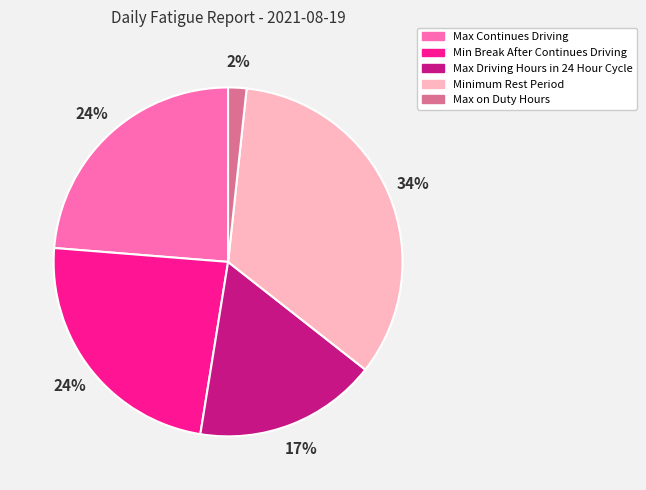

What is the largest slice in the pie chart?

Minimum Rest Period